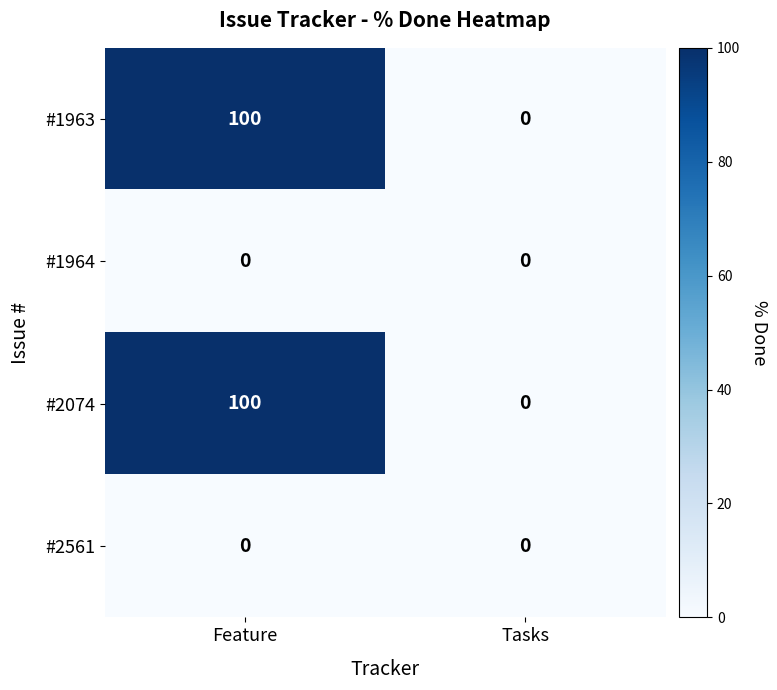

What is the difference between the highest and lowest values at Feature?

100